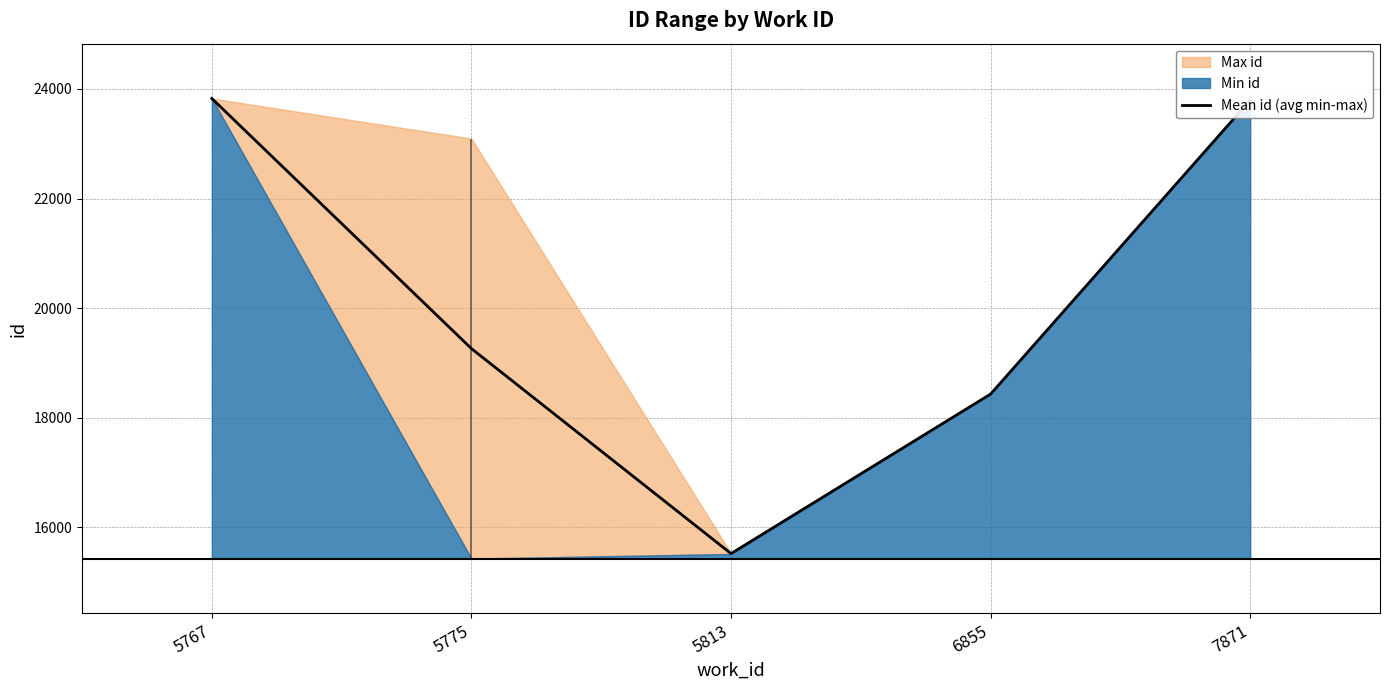

How many values exceed 19262?

3